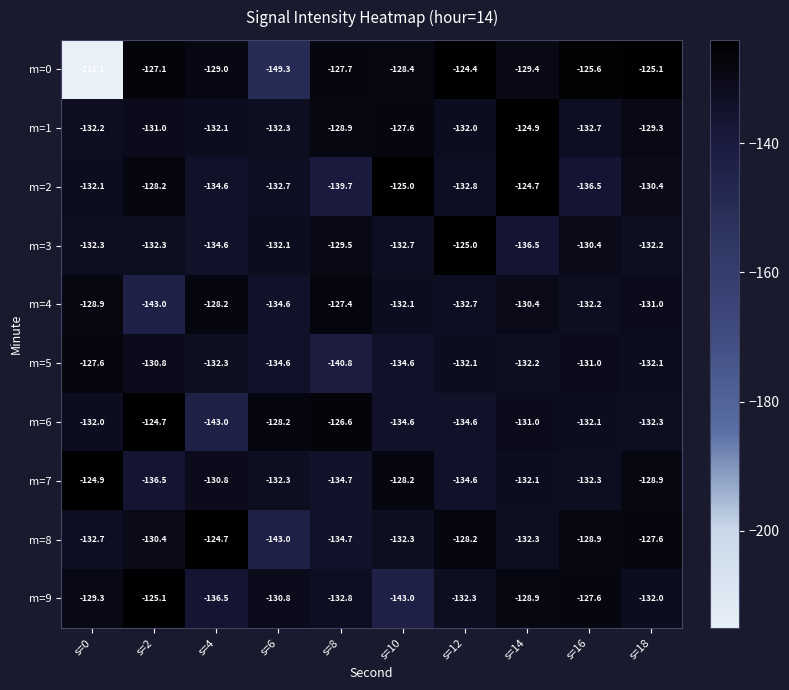

What is the total value across all series at s=12?

-1308.7